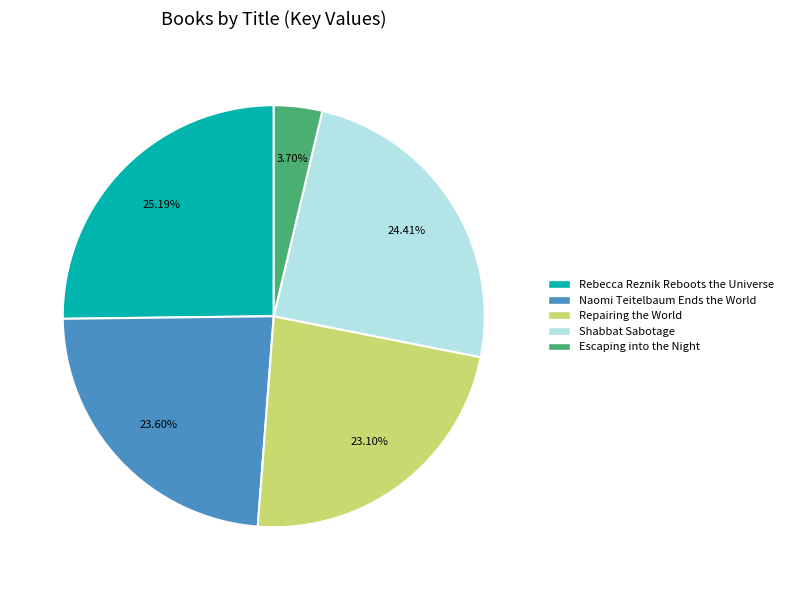

Is it true that Repairing the World is 9% of the pie?

False